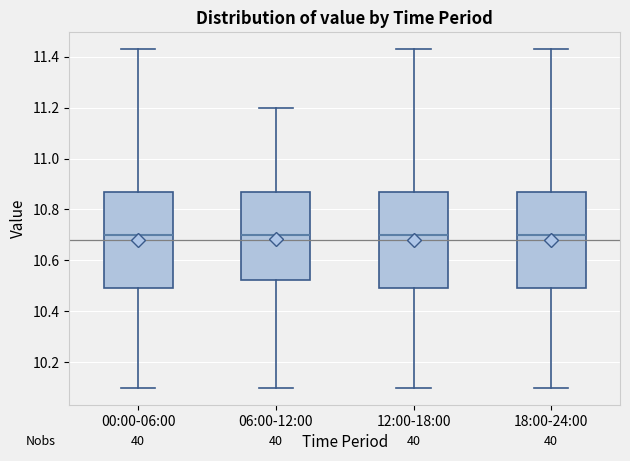

Where is the upper edge of the box for 06:00-12:00 on the y-axis? The values are not printed on the chart, so give them approximately, as read against the axis.

10.88